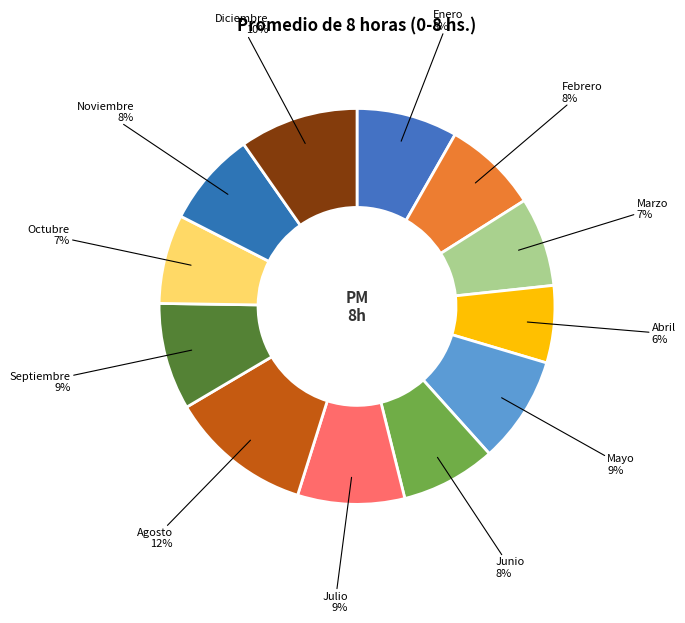

How many slices are in this pie chart?

12